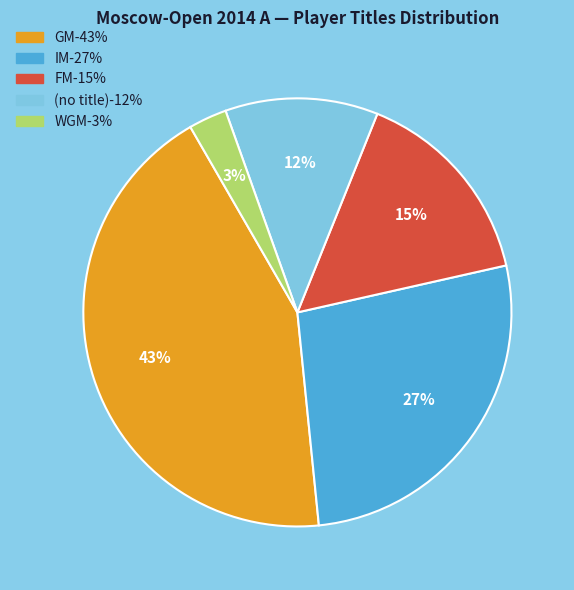

Is there any slice that represents more than half of the pie?

No